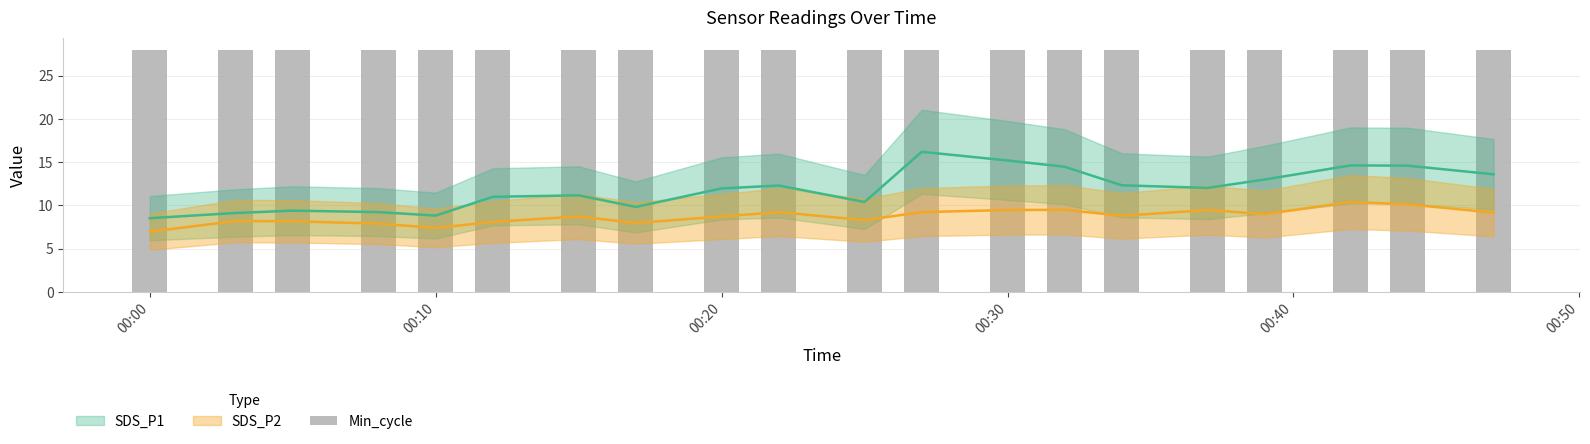

What is the value of the SDS_P1 bar at the 11th from the left?

10.4